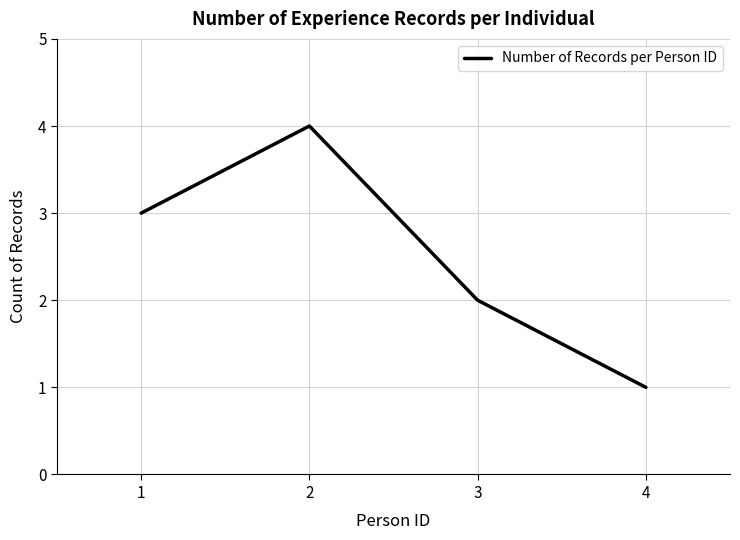

Rank the categories by value from lowest to highest.

4, 3, 1, 2